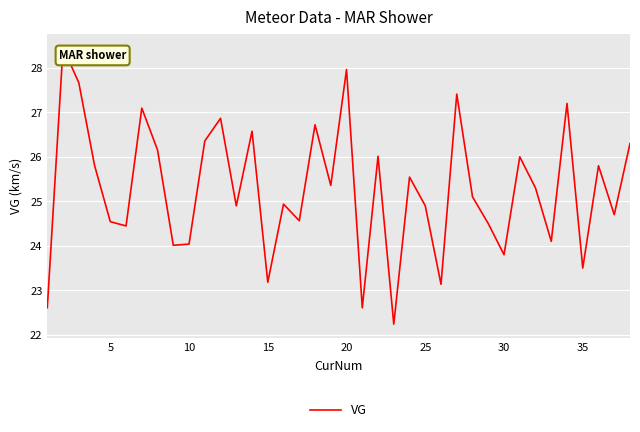

What is the difference between the maximum and minimum values?

6.2